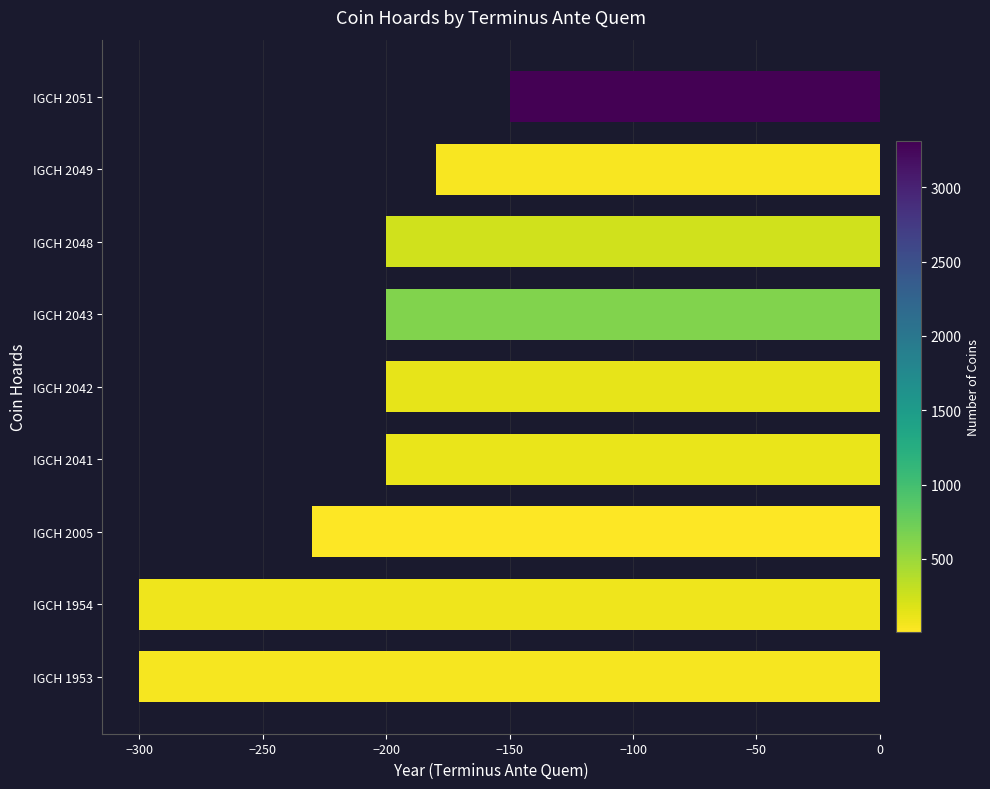

What is the difference between the maximum and minimum values?

150